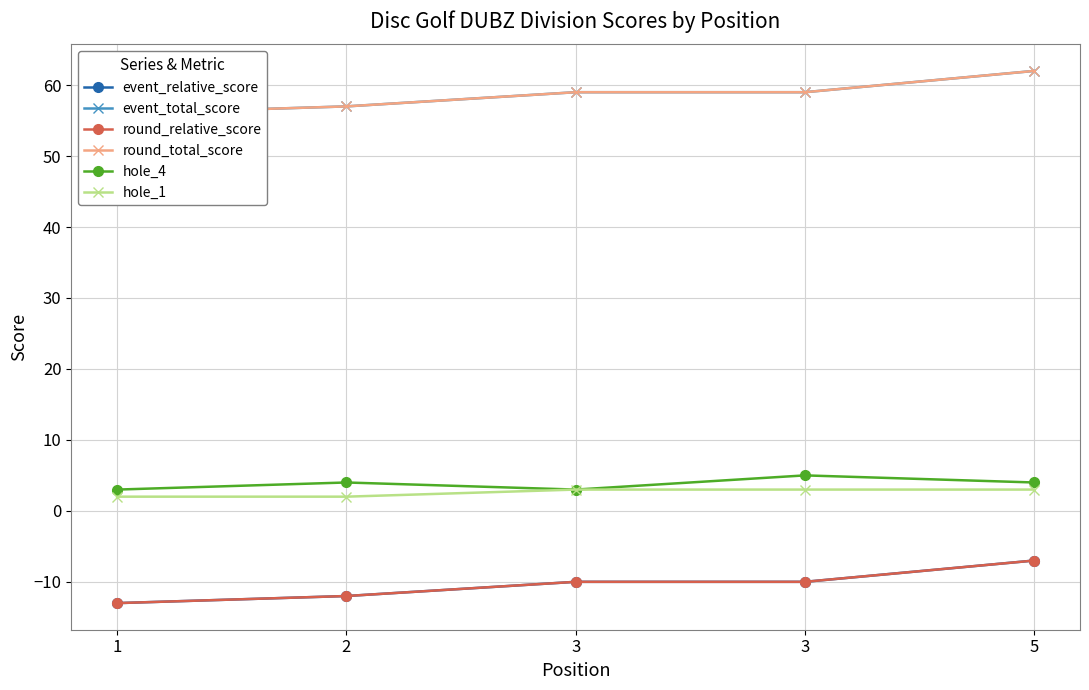

The round_total_score series shows 62 at 5. True or false?

True